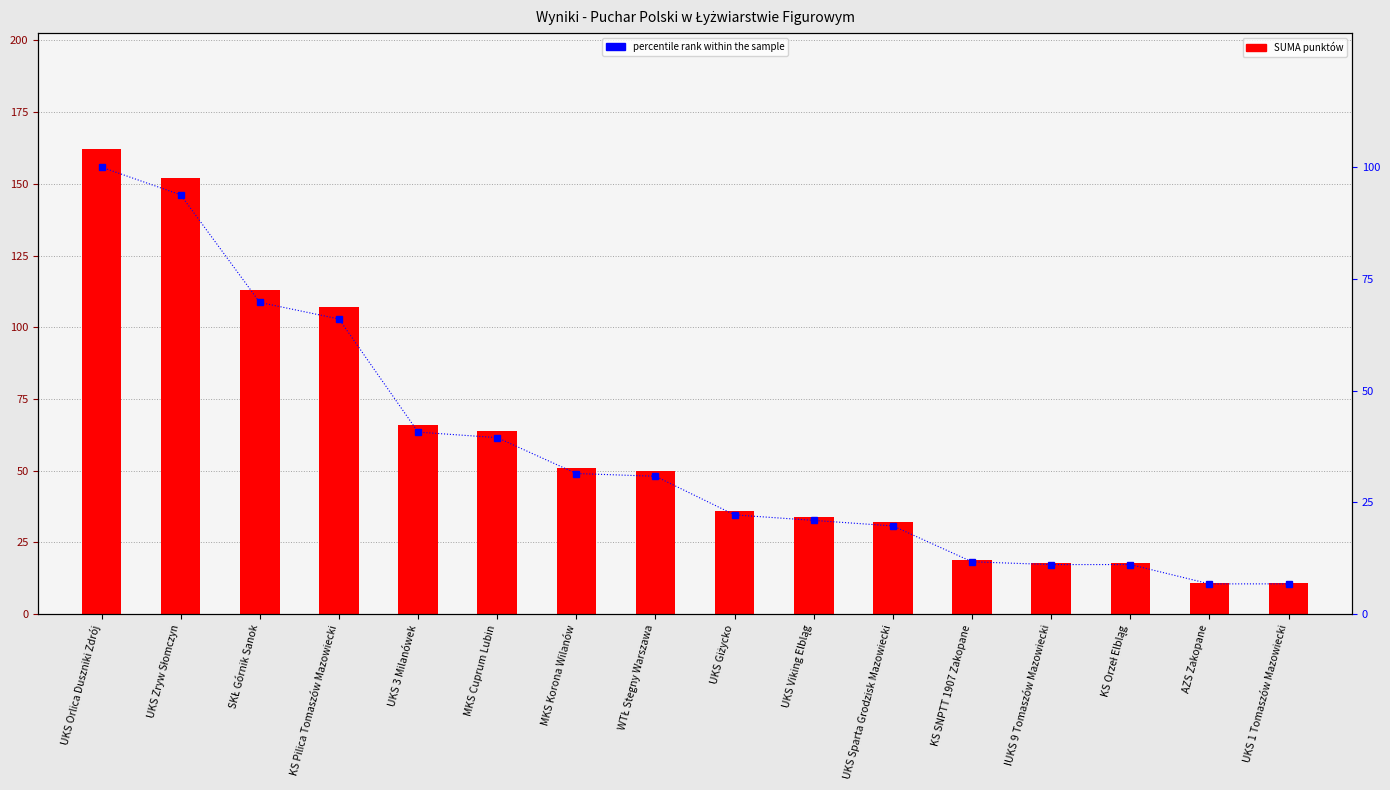

What is the difference between the maximum and minimum values in the percentile rank within the sample series?

93.2